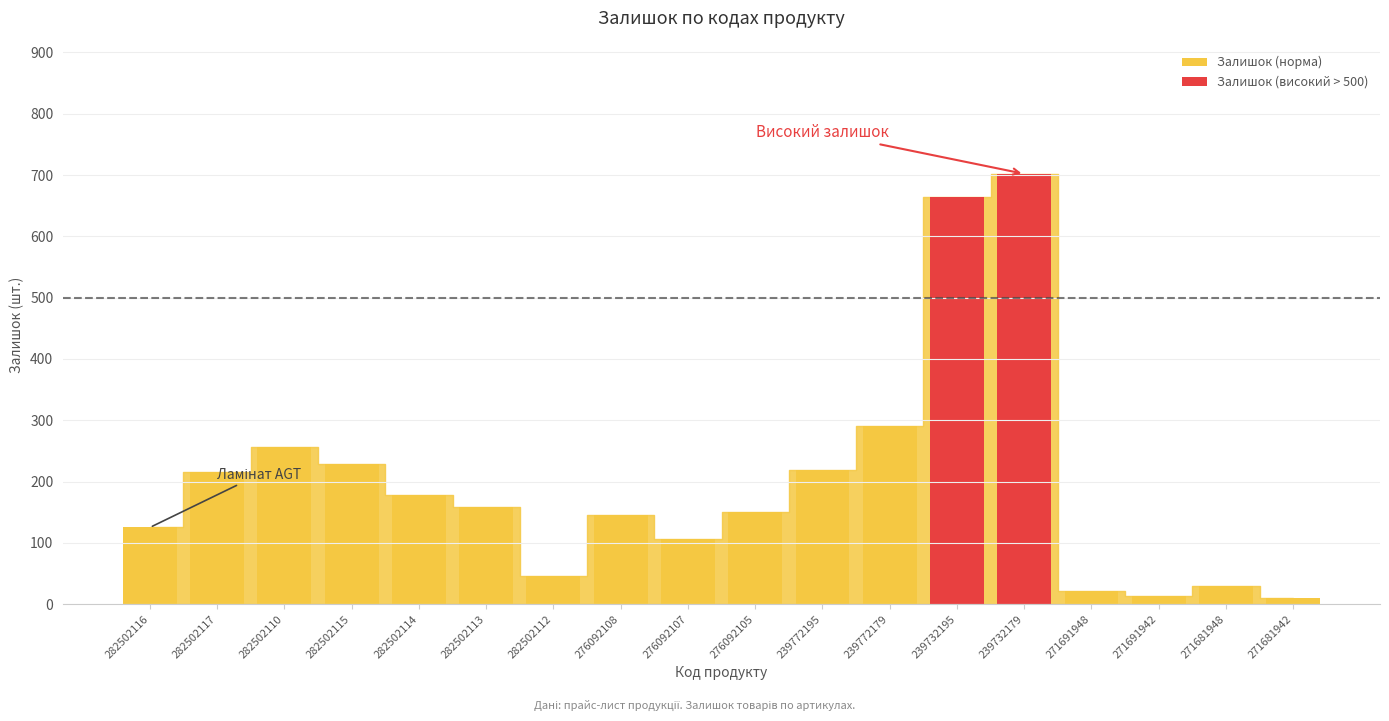

At which category does the chart reach its peak across all series?

239732179